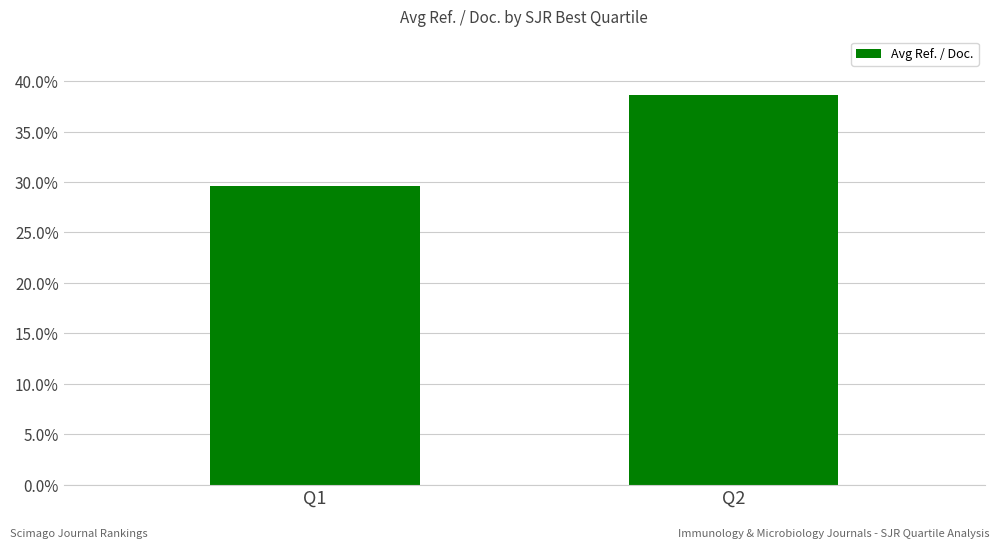

Reading left to right, extract all data points from this chart.

Q1=29.6	Q2=38.6